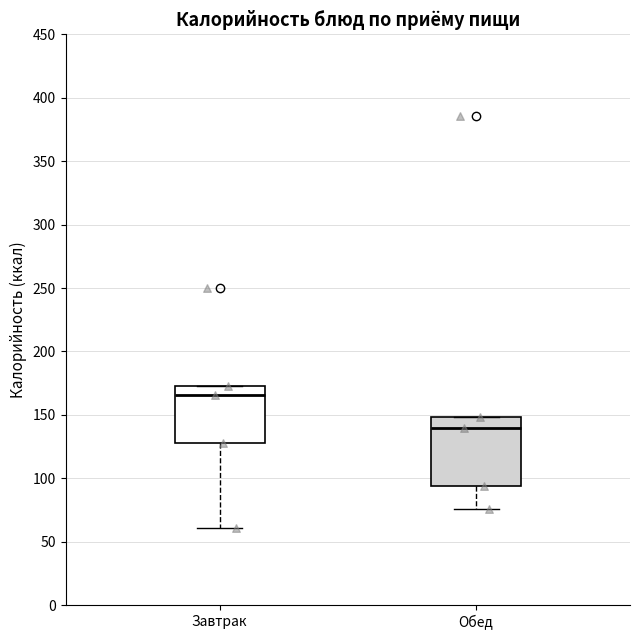

Which box is the tallest, from its lower edge to its upper edge?

Обед